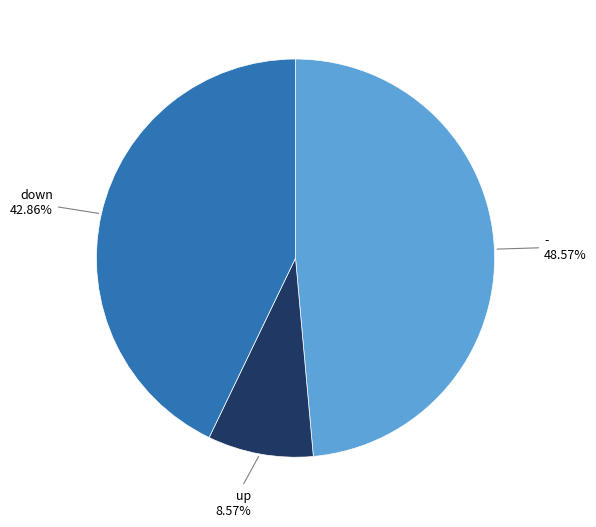

Is there any slice that represents more than half of the pie?

No